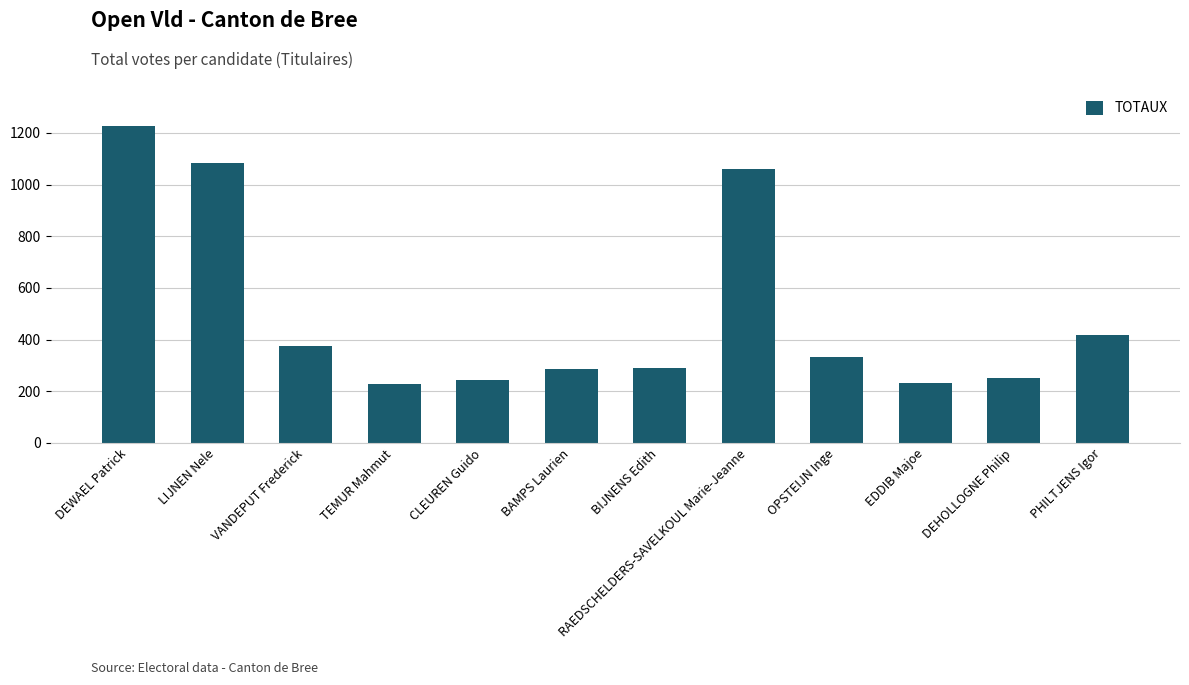

What is the change in value from RAEDSCHELDERS-SAVELKOUL Marie-Jeanne to EDDIB Majoe?

-829